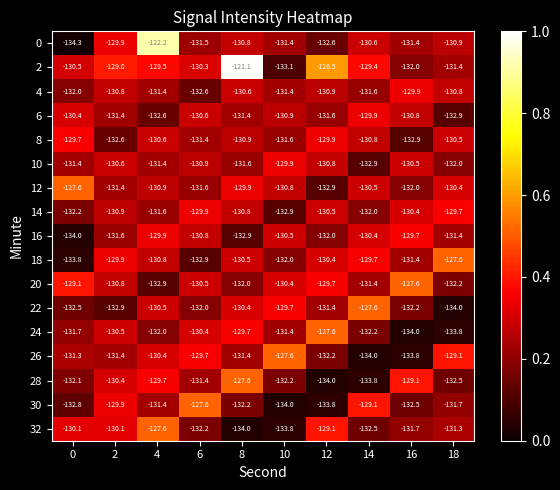

The value of 6 at 2 is -193.7. True or false?

False